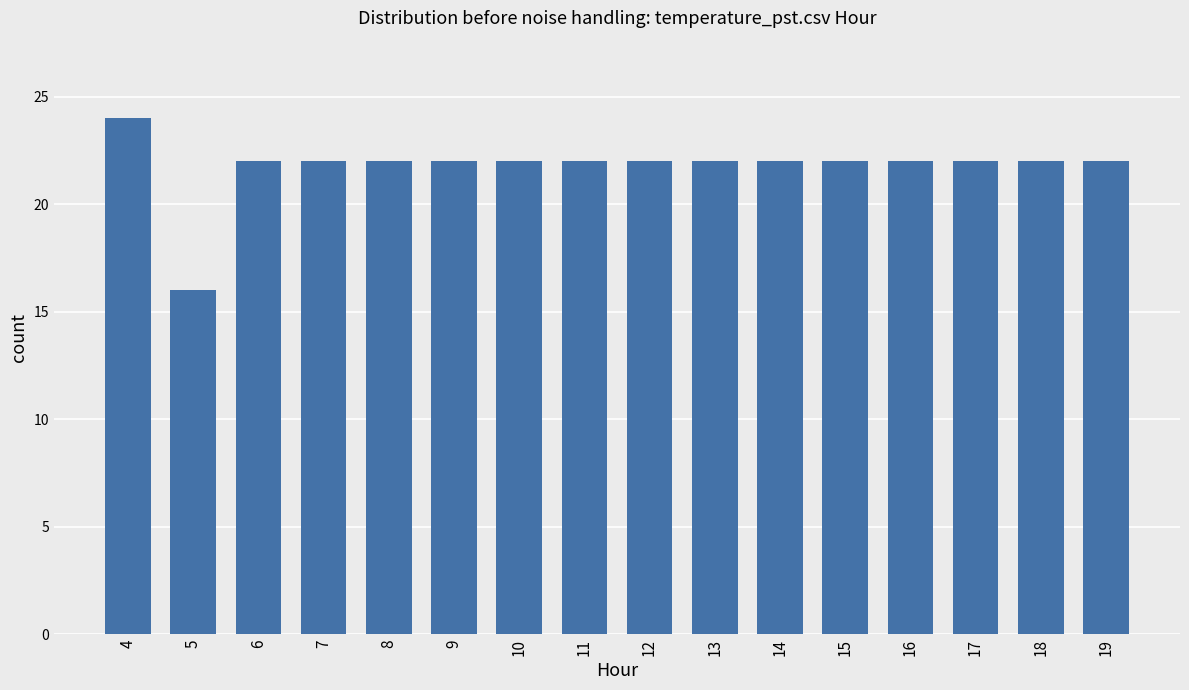

The chart shows a value of 30 at 6. True or false?

False